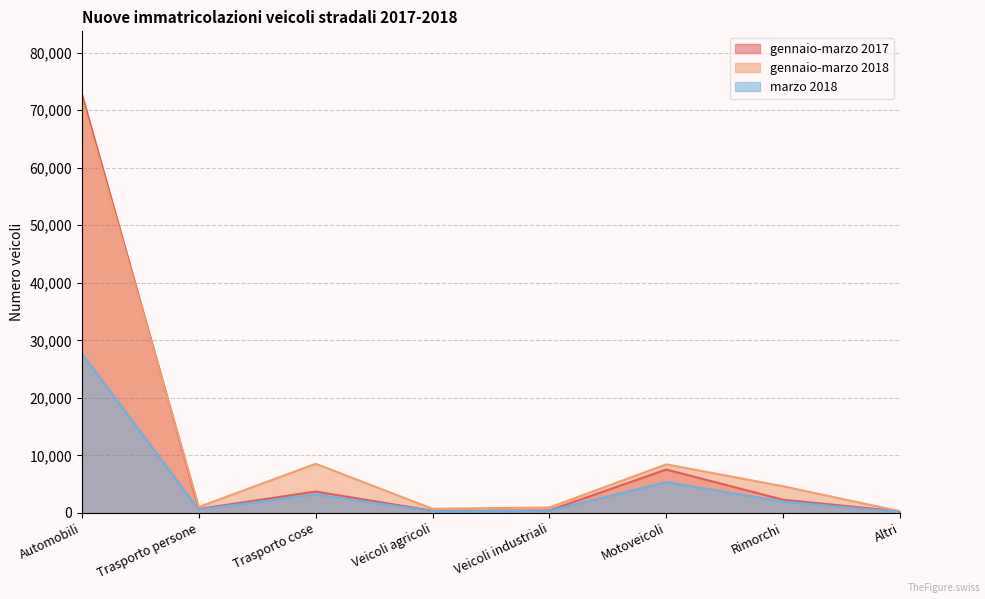

True or false: gennaio-marzo 2018 has a value of 1091 at Rimorchi.

False